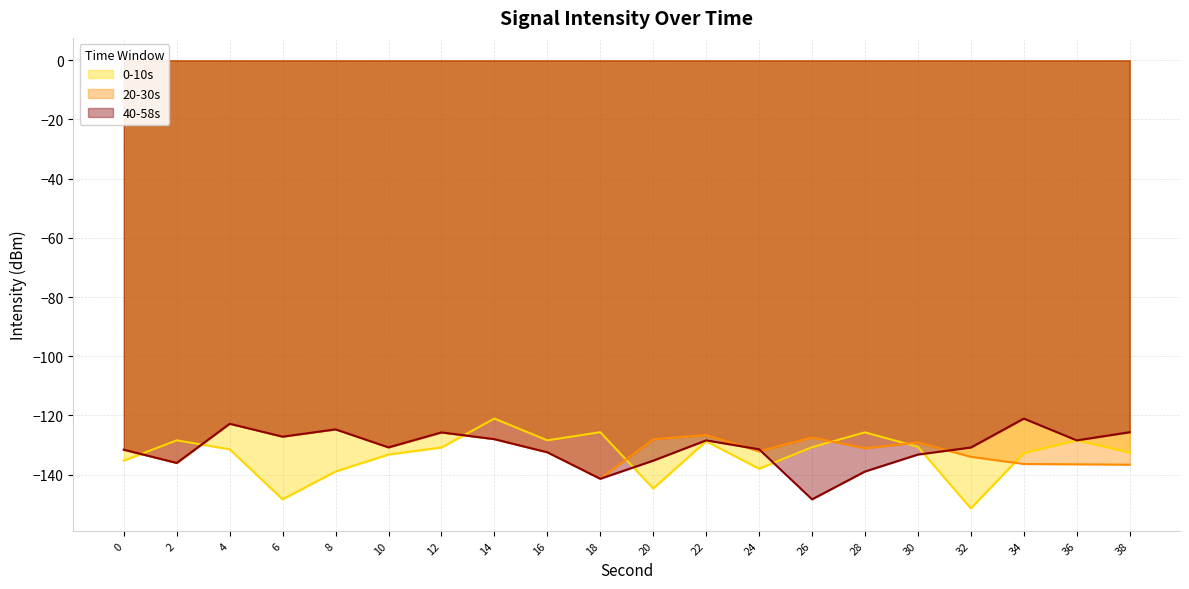

Which label corresponds to the smallest value in the chart?

32